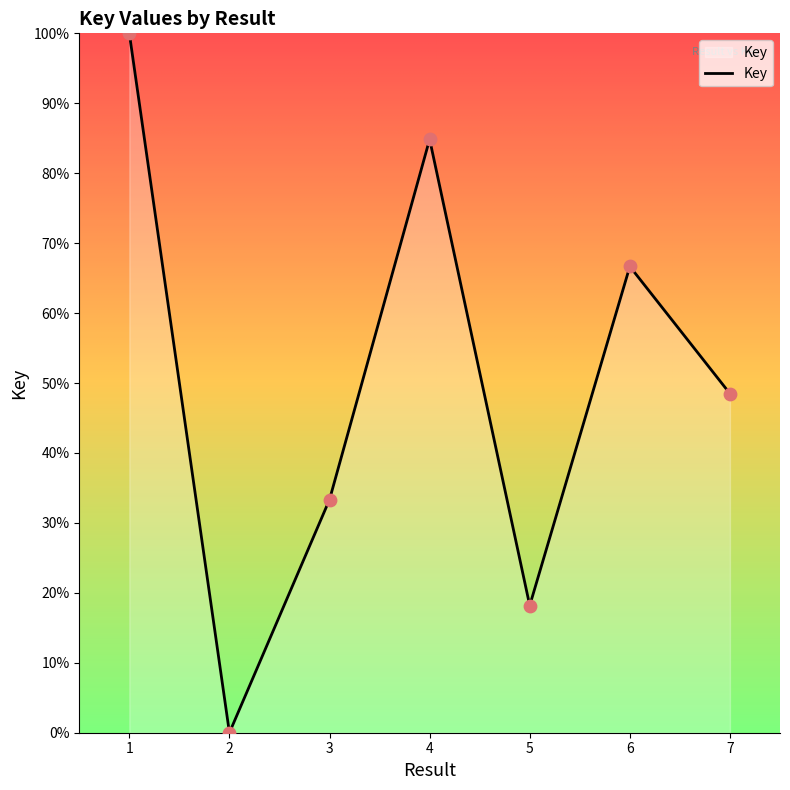

Which has a higher value, 1 or 4?

1